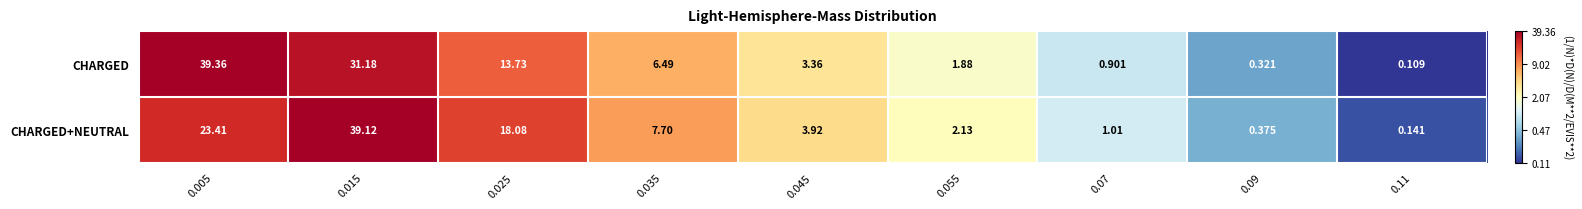

Which series has the largest range (max minus min)?

CHARGED